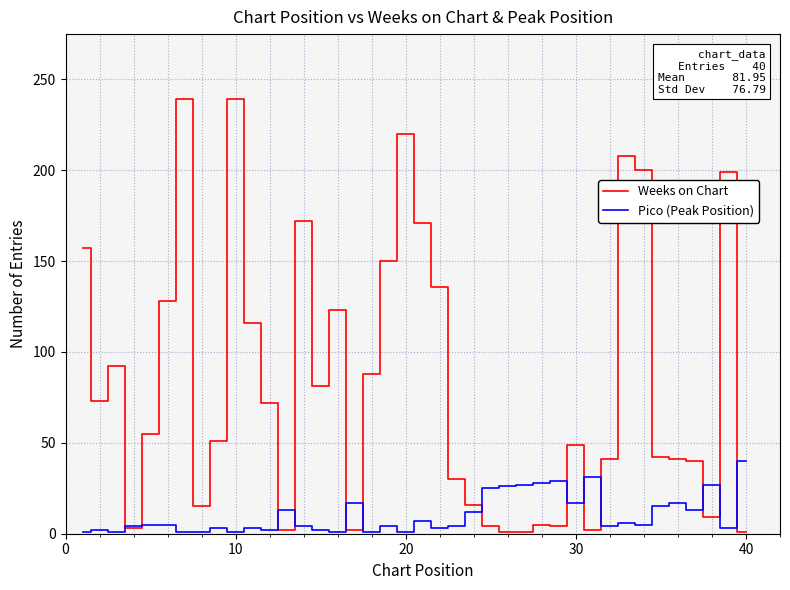

Which series has the largest range (max minus min)?

Weeks on Chart